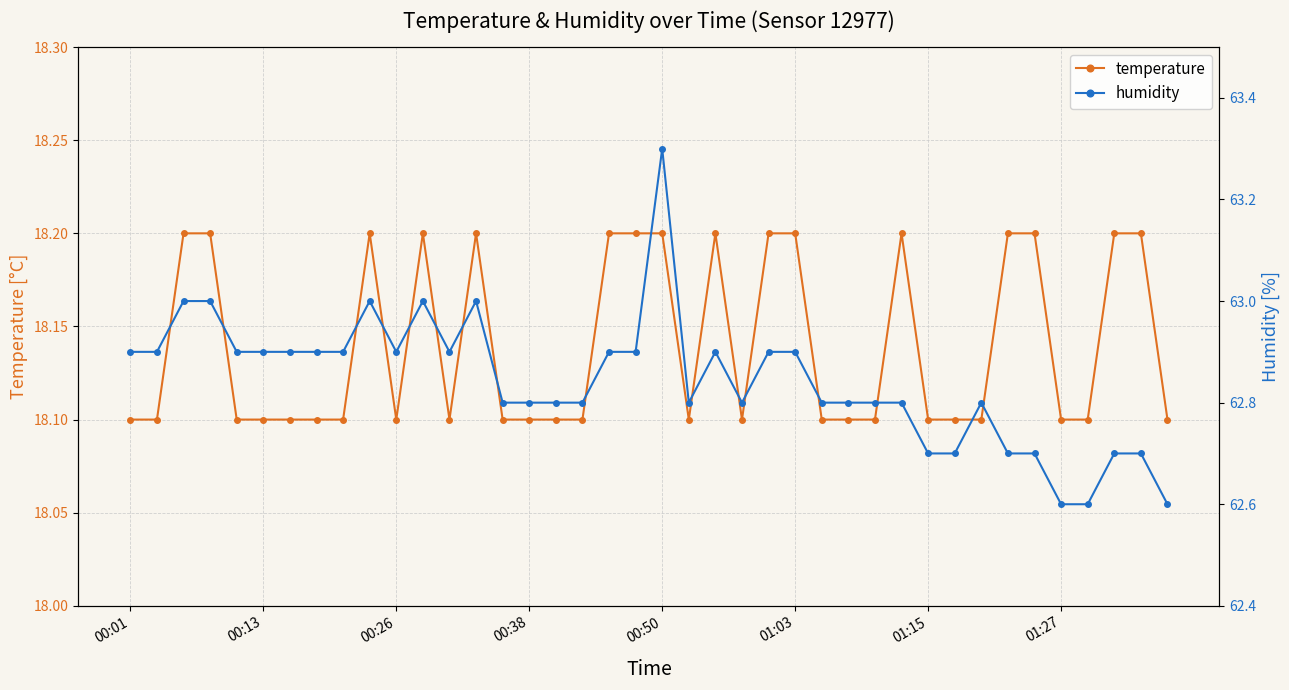

How many temperature values are between 18 and 19?

40